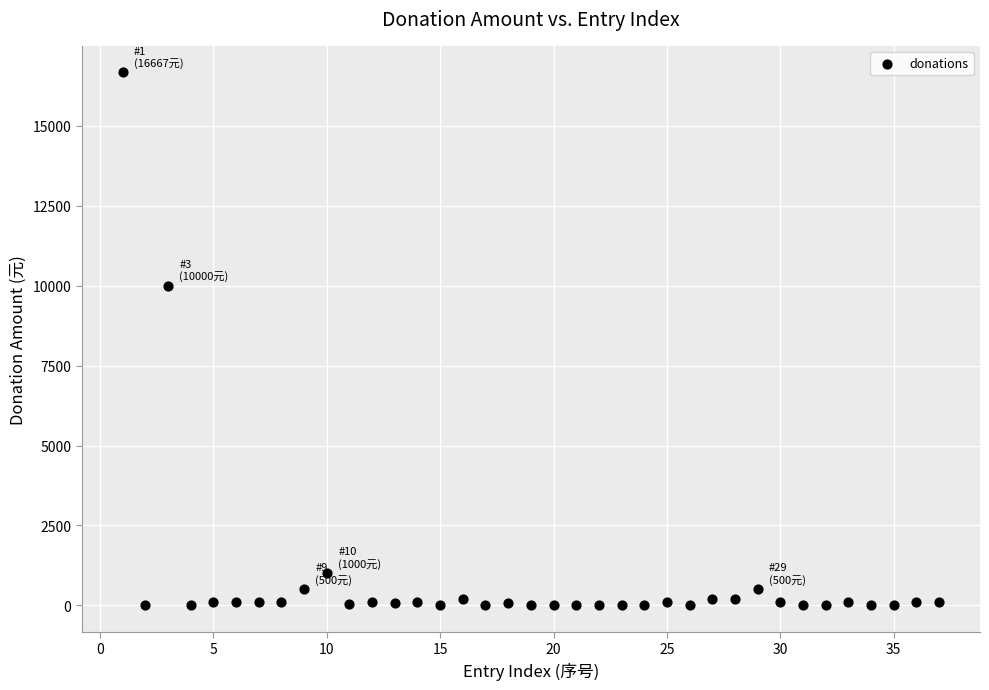

What Y value in the scatter plot is closest to 8333?

10000.0